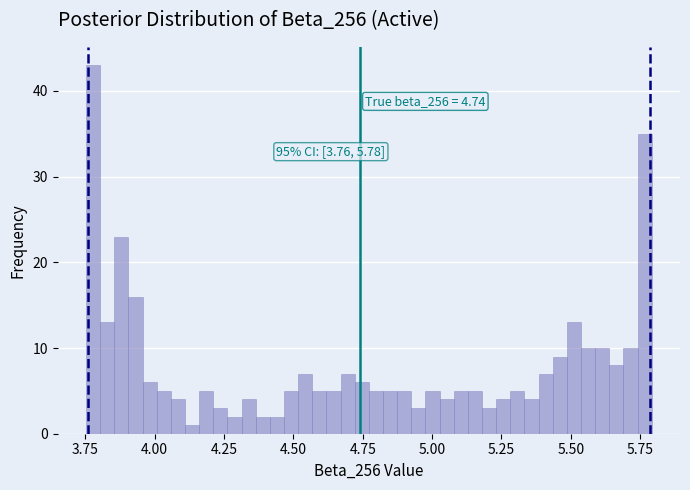

Read against the x-axis, roughly where is the centre of the tallest bar?

3.80